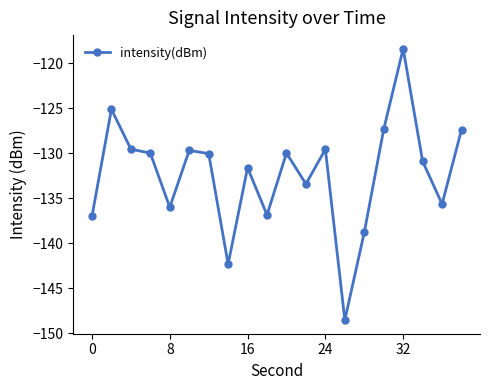

How many categories are shown in the chart?

20